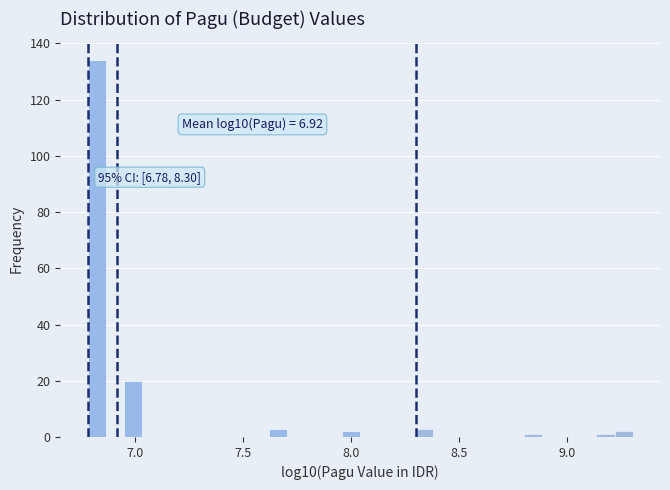

Read against the x-axis, roughly where is the centre of the tallest bar?

6.80